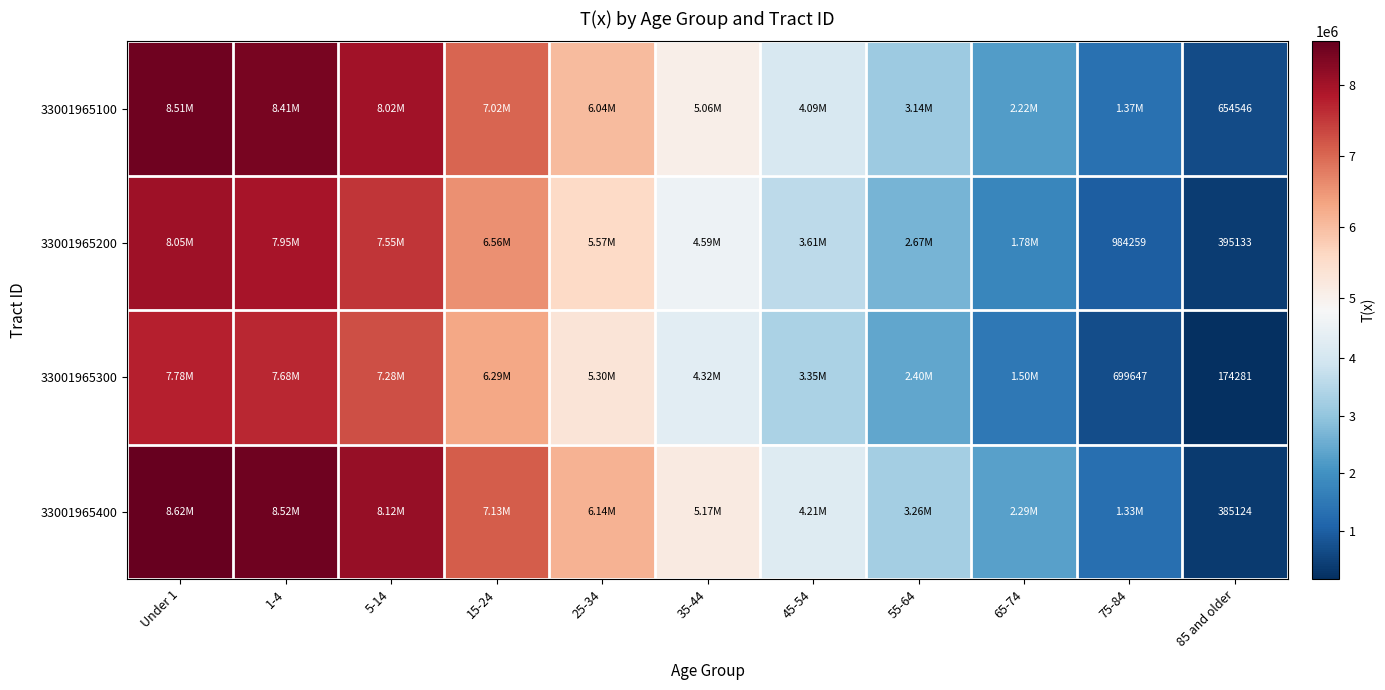

What is the lowest value of the 33001965400 series?

385124